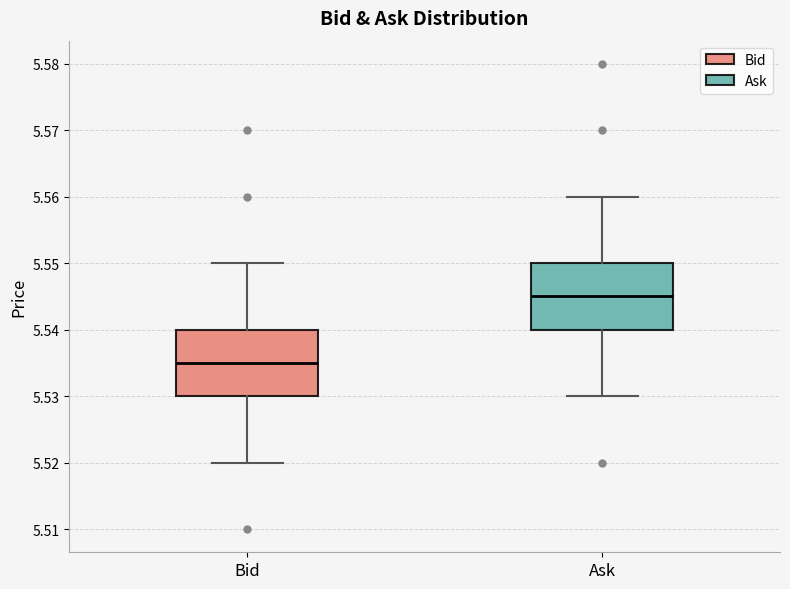

Reading left to right, transcribe this box plot: for each box, give where its median line is, the range the box spans, and where its two whiskers end, as read against the y-axis. The values are not printed on the chart, so give them approximately, as read against the axis.

Bid: median 5.535, box 5.530 to 5.540, whiskers 5.520 to 5.550
Ask: median 5.545, box 5.540 to 5.550, whiskers 5.530 to 5.560